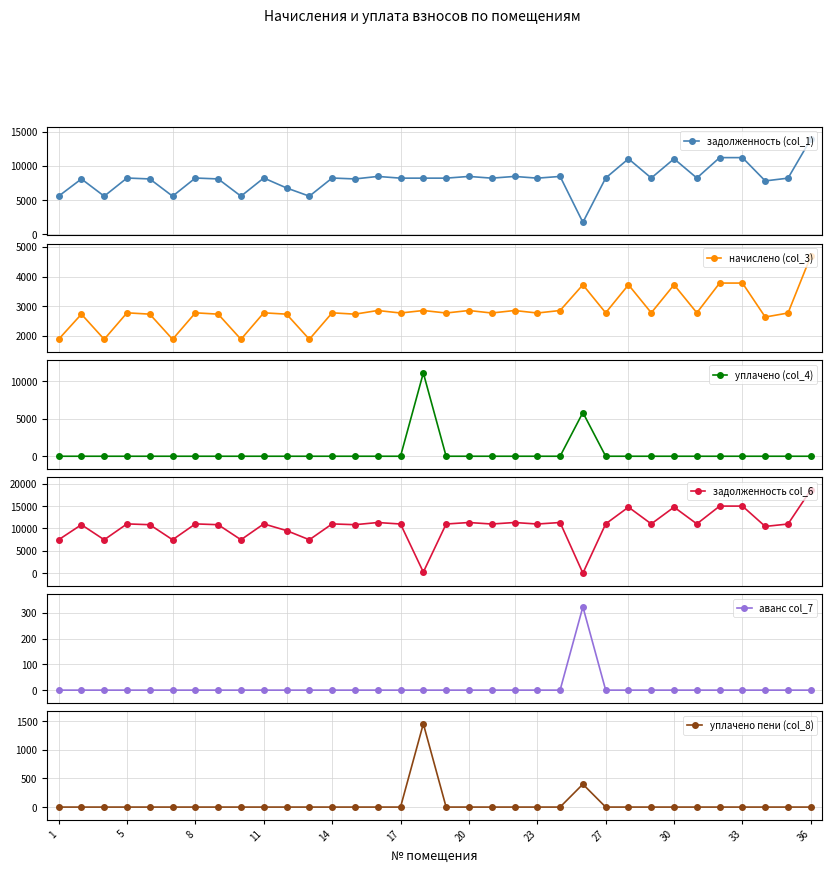

How many interior local valleys does the задолженность col_6 series have?

12